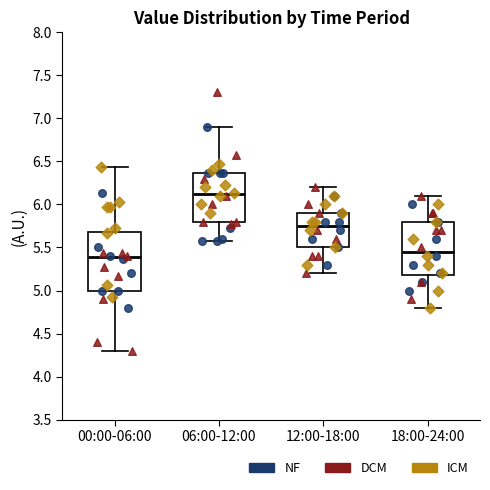

Comparing the boxes themselves (not the whiskers), which one is the tallest?

00:00-06:00